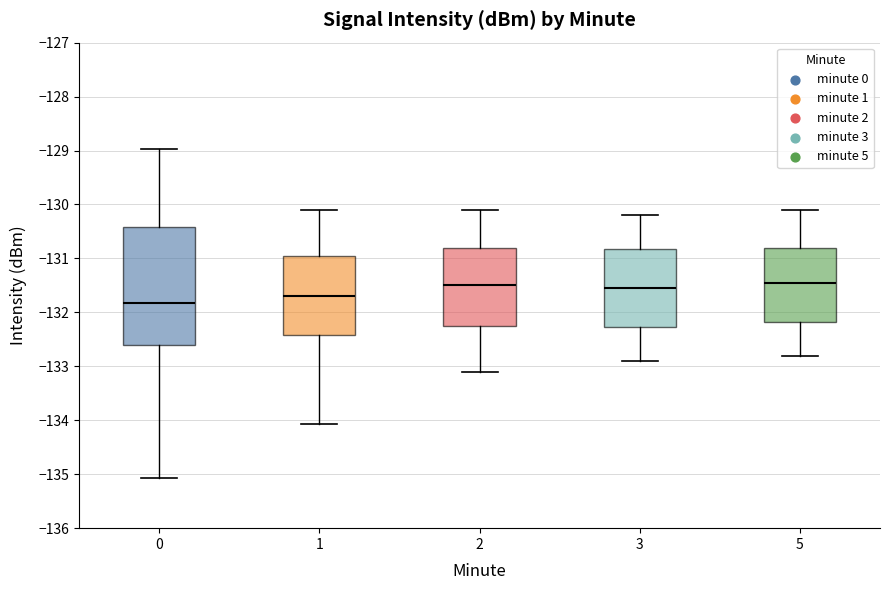

Which box has the lowest median line?

0